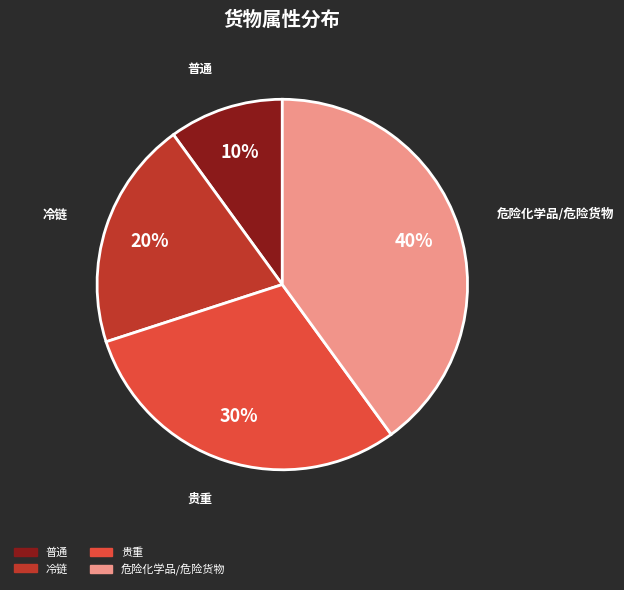

To the nearest percent, what is the average slice percentage?

25%